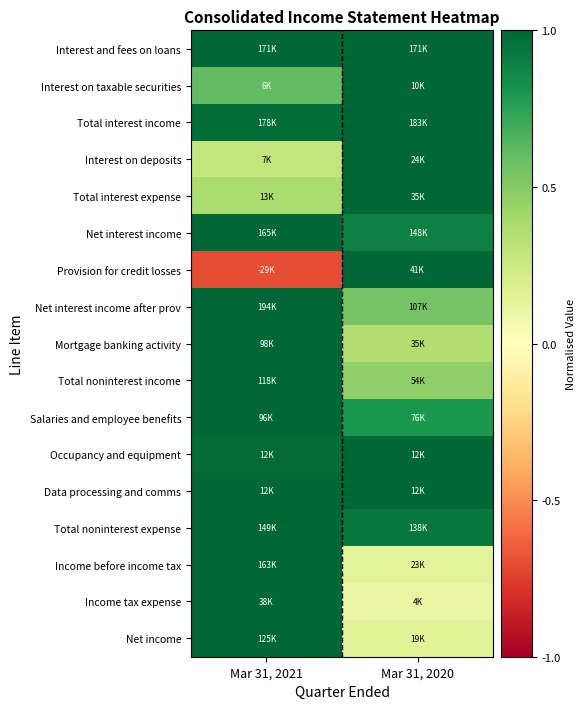

How many distinct data groups are displayed?

17